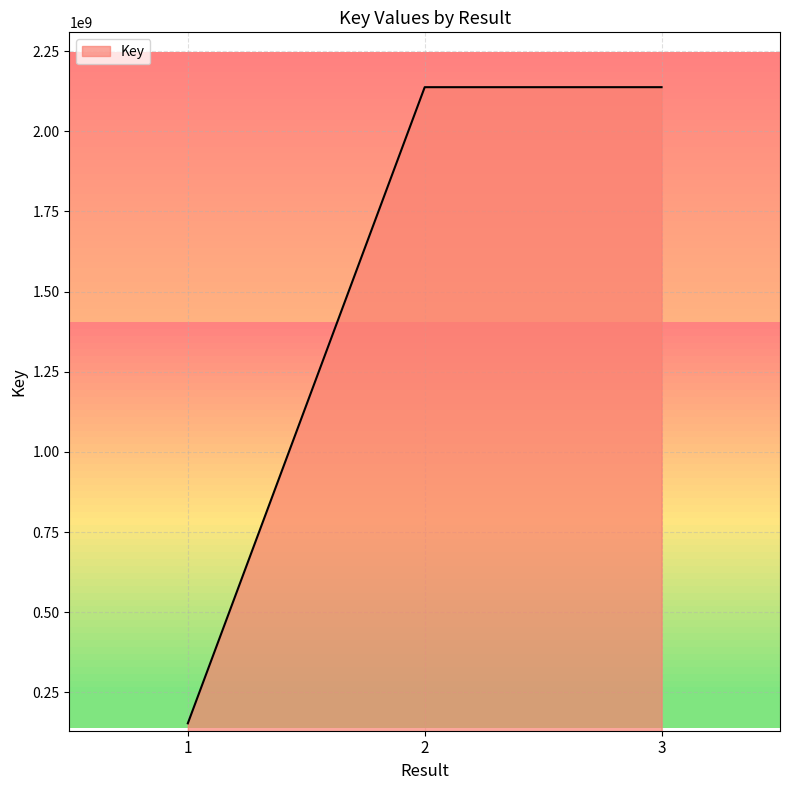

The chart shows a value of 474658488 at 2. True or false?

False